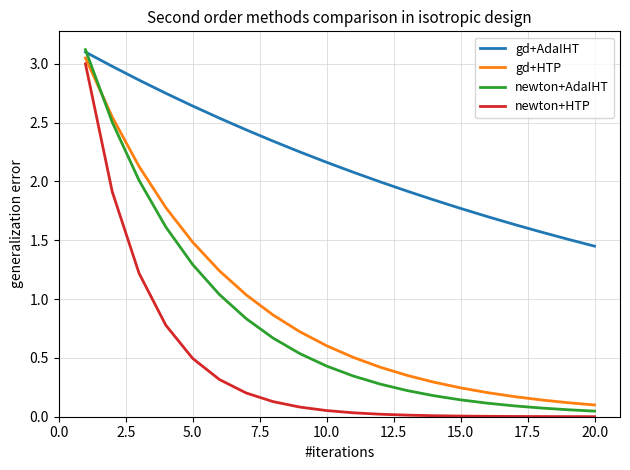

Which series has the largest total across all categories?

gd+AdaIHT